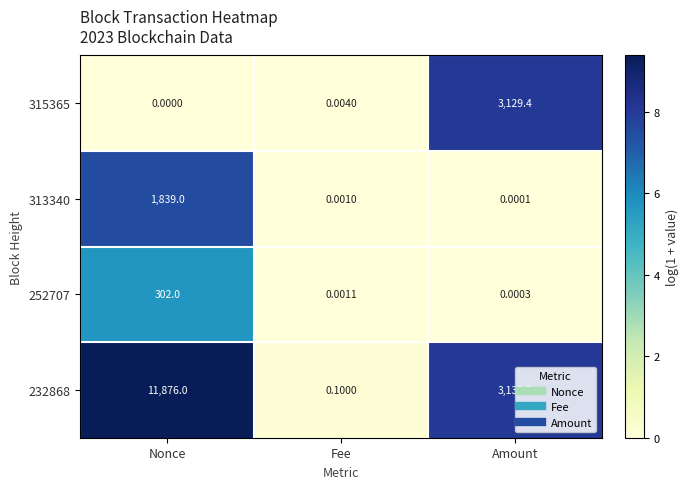

Where does the 232868 series first go above 3130?

Nonce